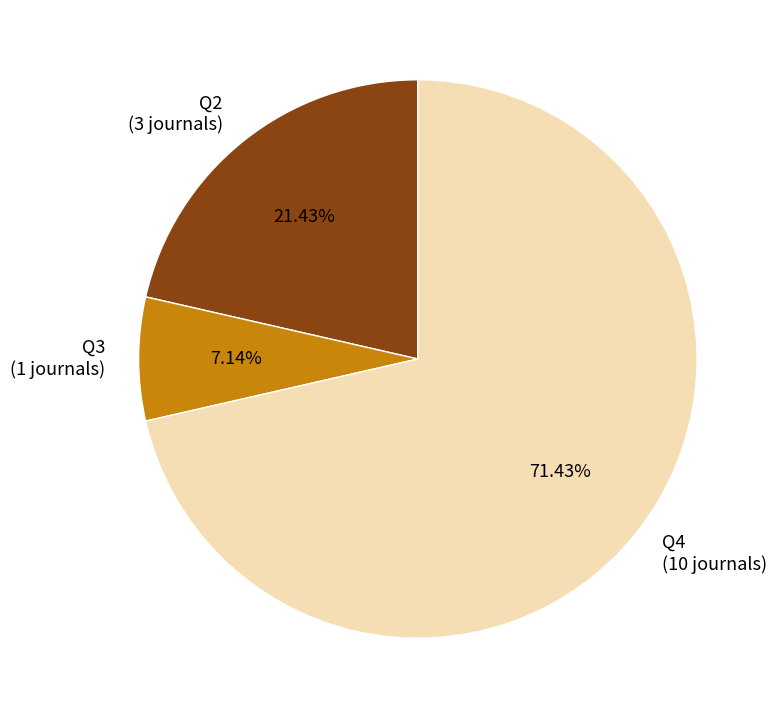

Approximately how many times larger is the value at Q2 (3 journals) compared to Q3 (1 journals)?

3.0